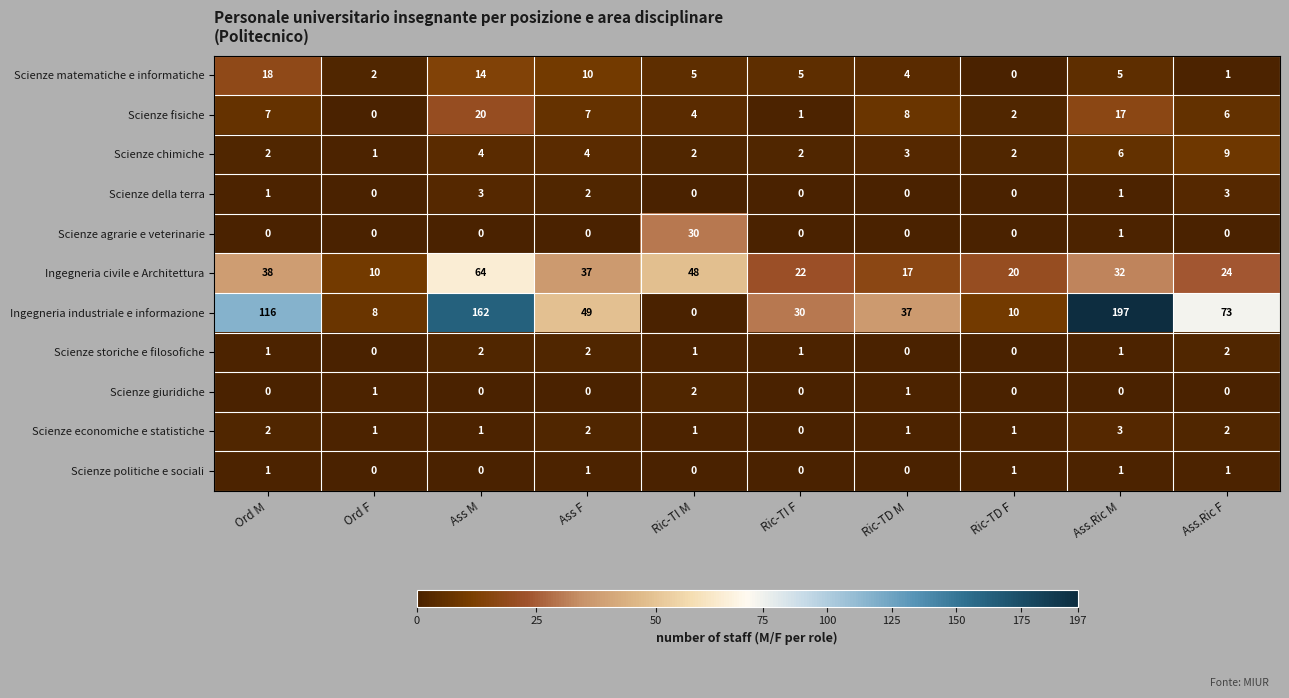

Is the value of Scienze della terra at Ord F greater than the value of Scienze fisiche at Ric-TD M?

No